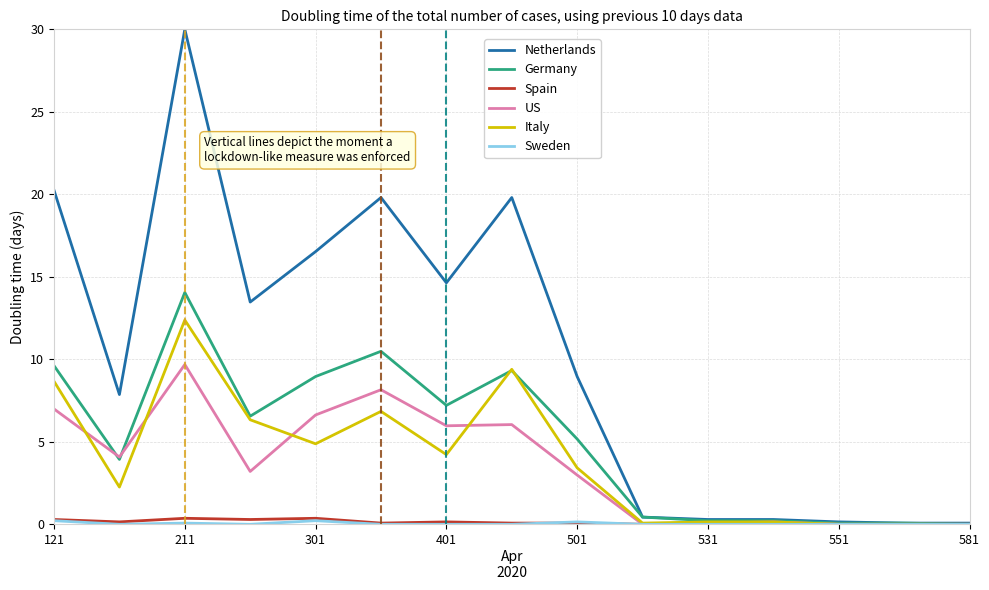

What is the maximum value for Netherlands?

30.0